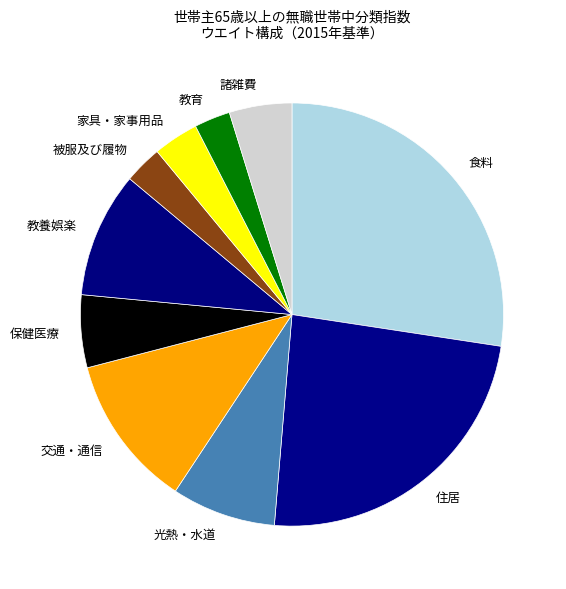

Approximately how many times larger is the value at 食料 compared to 家具・家事用品?

7.9